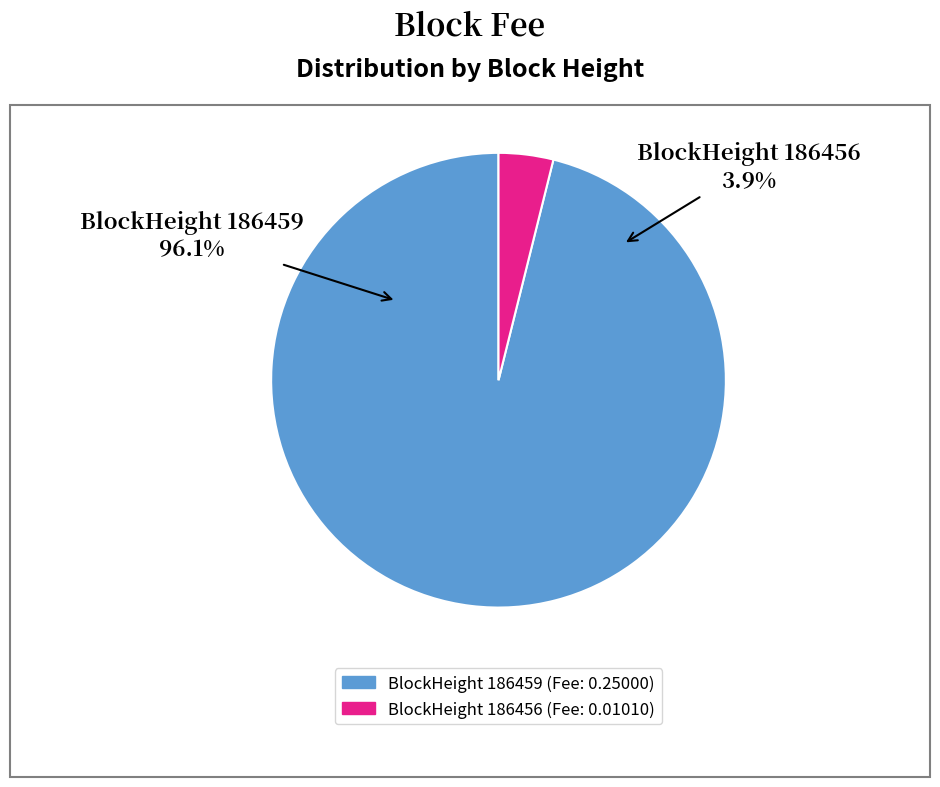

True or false: 186459 accounts for 99% of the total.

False